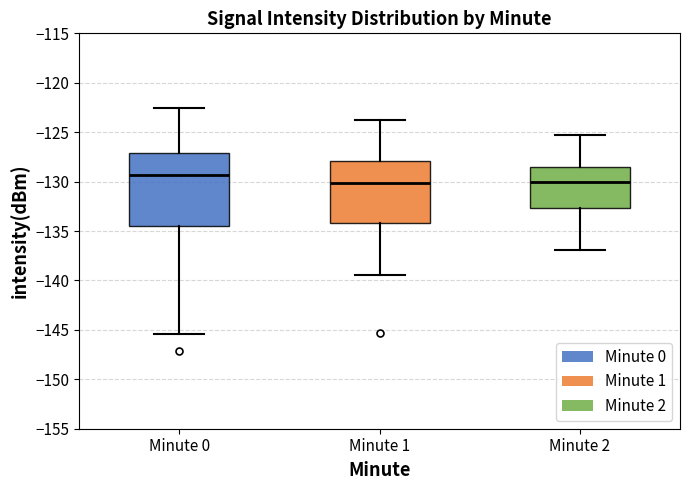

Reading left to right, read every box against the y-axis: the position of its median line, the range the box covers, and the ends of its whiskers. The values are not printed on the chart, so give them approximately, as read against the axis.

Minute 0: median -129.5, box -134.5 to -127.0, whiskers -145.5 to -122.5
Minute 1: median -130.0, box -134.0 to -128.0, whiskers -139.5 to -123.5
Minute 2: median -130.0, box -132.5 to -128.5, whiskers -137.0 to -125.5